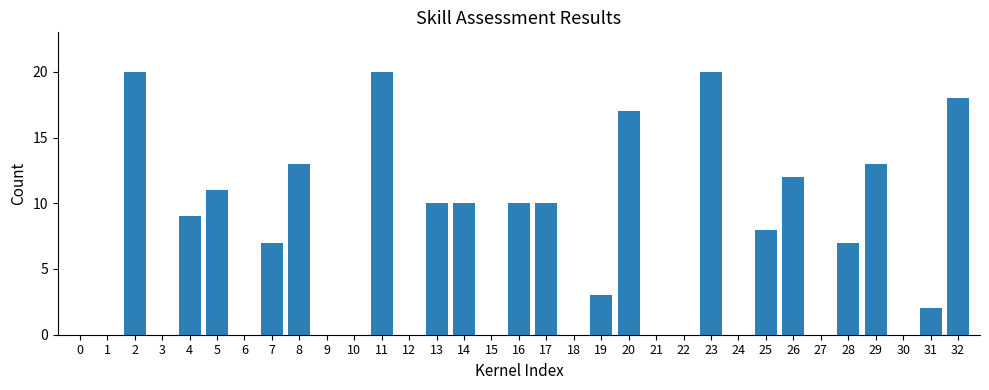

Reading right to left, transcribe all the data shown in this chart.

32=18	31=2	30=0	29=13	28=7	27=0	26=12	25=8	24=0	23=20	22=0	21=0	20=17	19=3	18=0	17=10	16=10	15=0	14=10	13=10	12=0	11=20	10=0	9=0	8=13	7=7	6=0	5=11	4=9	3=0	2=20	1=0	0=0